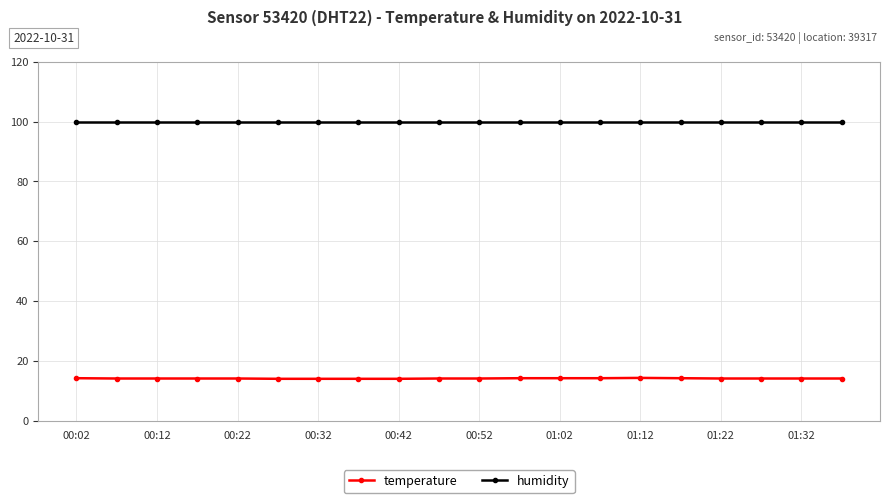

What is the average value of the humidity series?

99.9